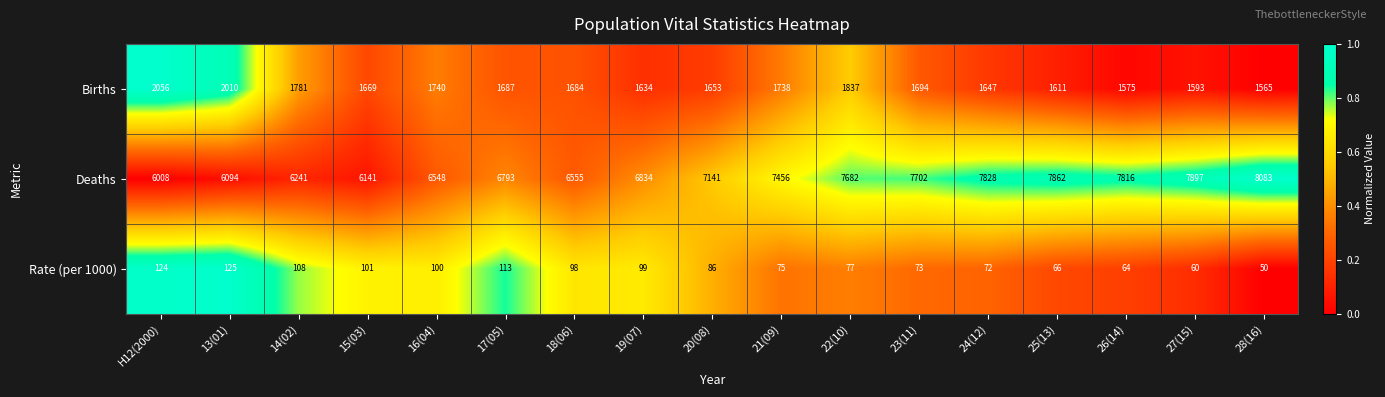

Which category has the lowest value across all series?

28(16)